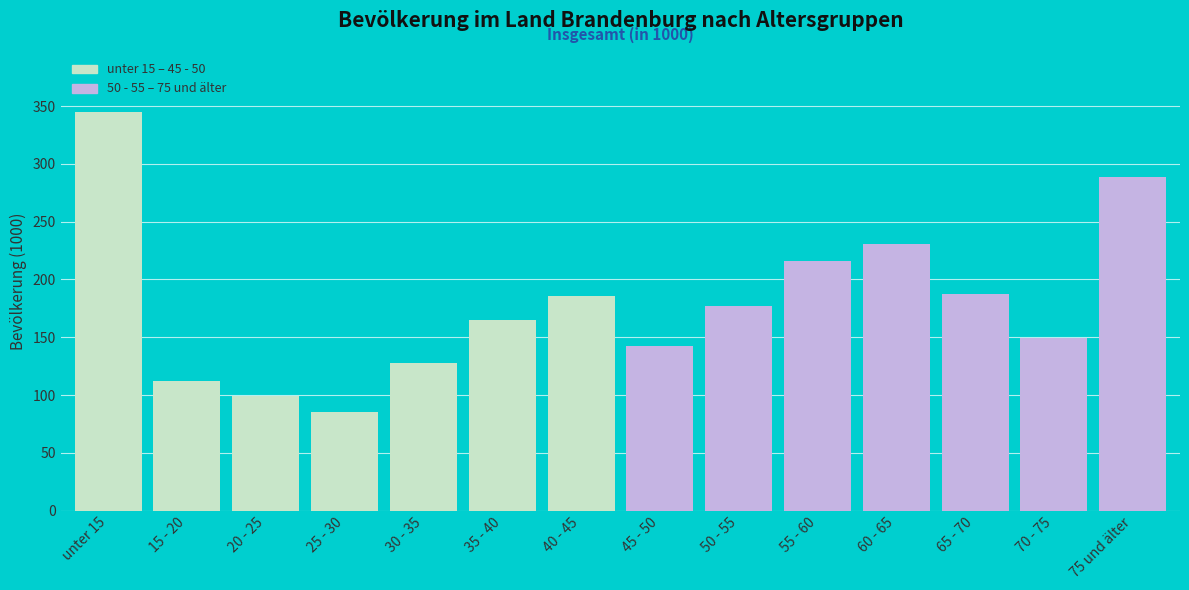

What value does the data have at 45 - 50?

142